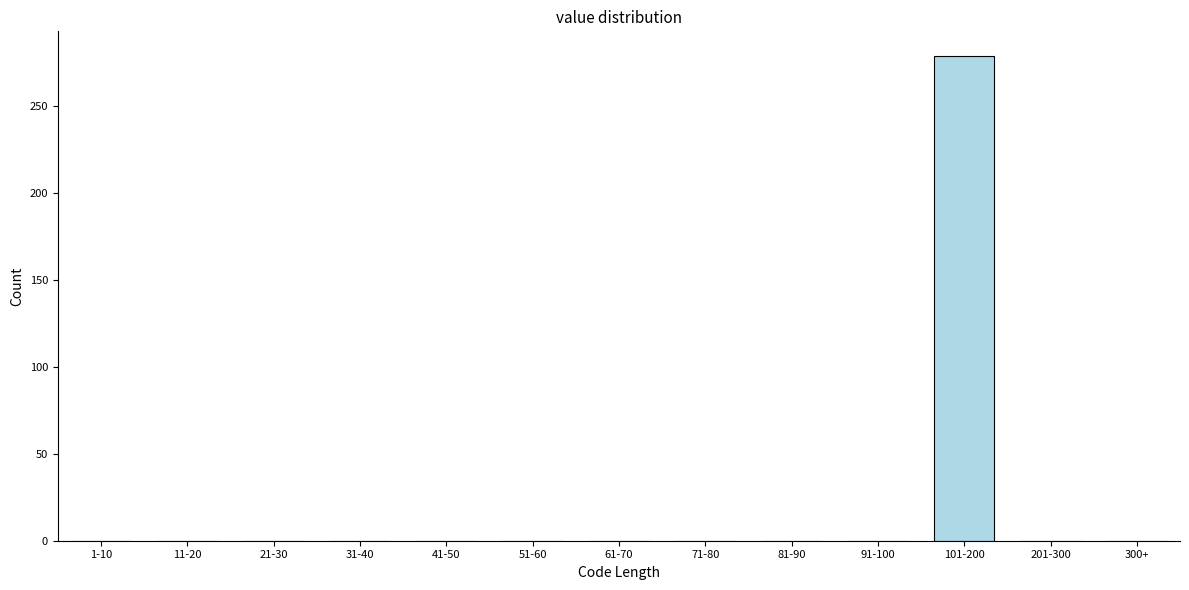

Reading left to right, transcribe all the data shown in this chart.

1-10=0	11-20=0	21-30=0	31-40=0	41-50=0	51-60=0	61-70=0	71-80=0	81-90=0	91-100=0	101-200=279	201-300=0	300+=0